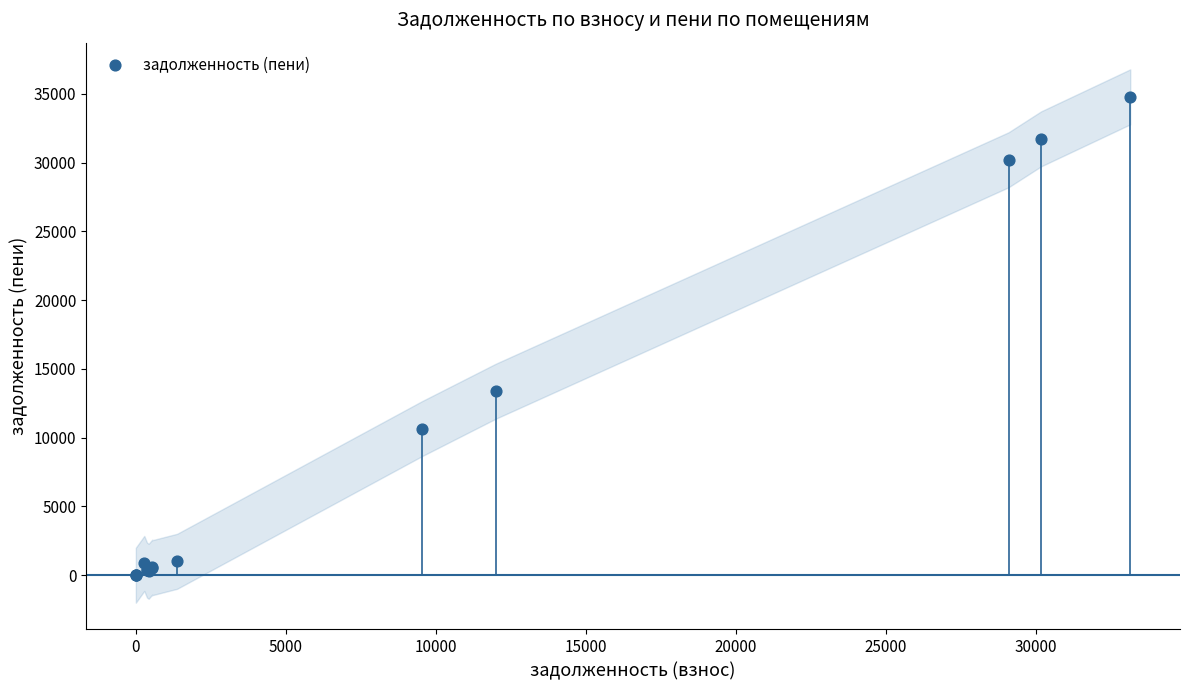

What Y value in the scatter plot is closest to 17392?

13370.3